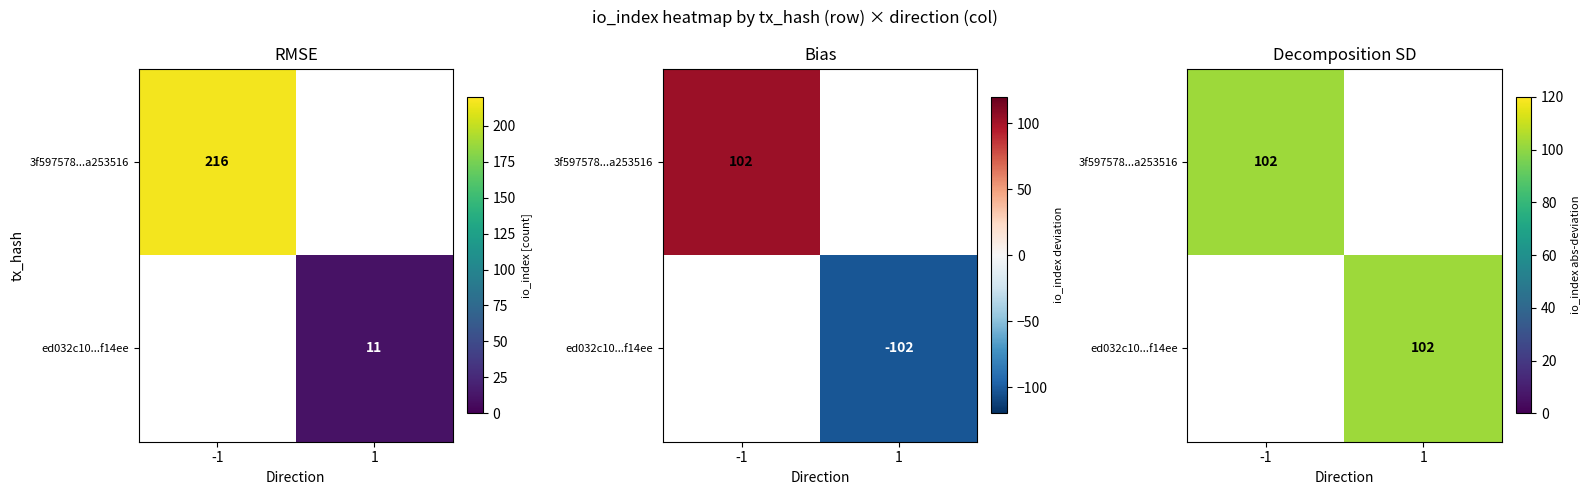

Between 1 and -1, which is larger?

-1